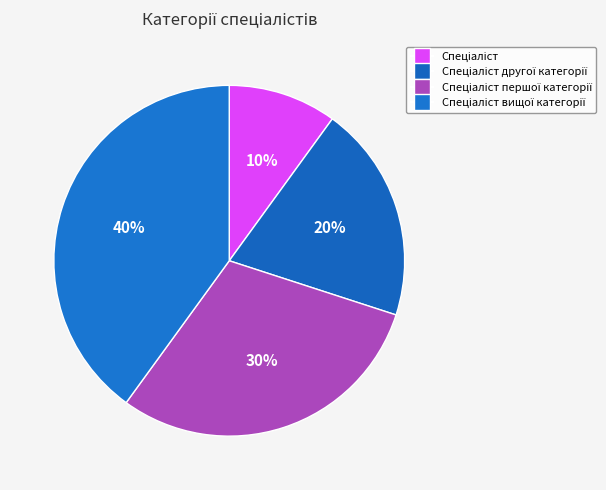

Which slice is the largest?

Спеціаліст вищої категорії